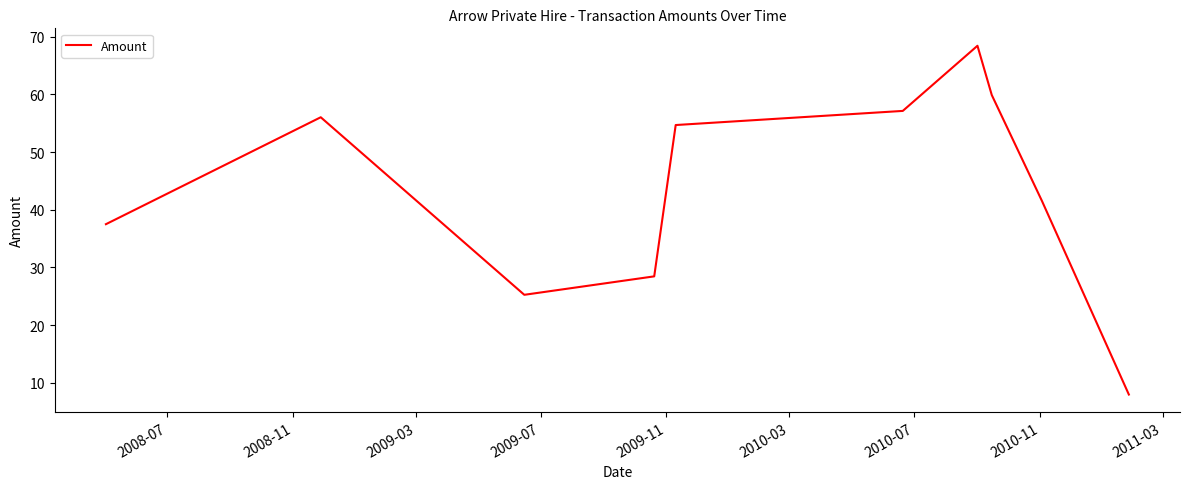

What is the maximum value shown in the chart?

68.5